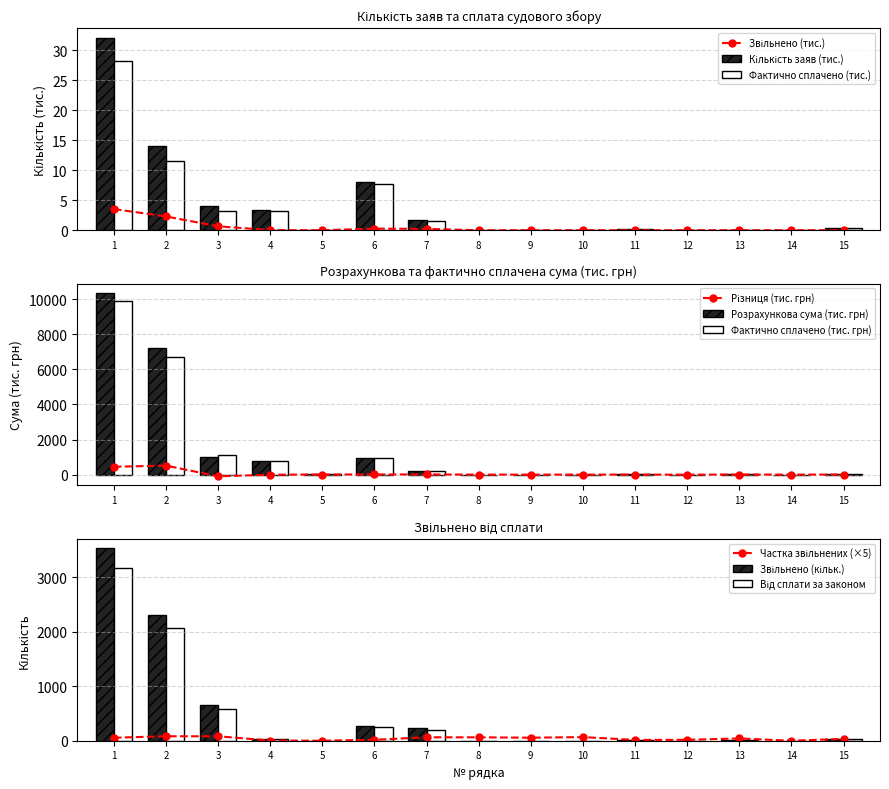

What is the total value across all series at 10?

8.6